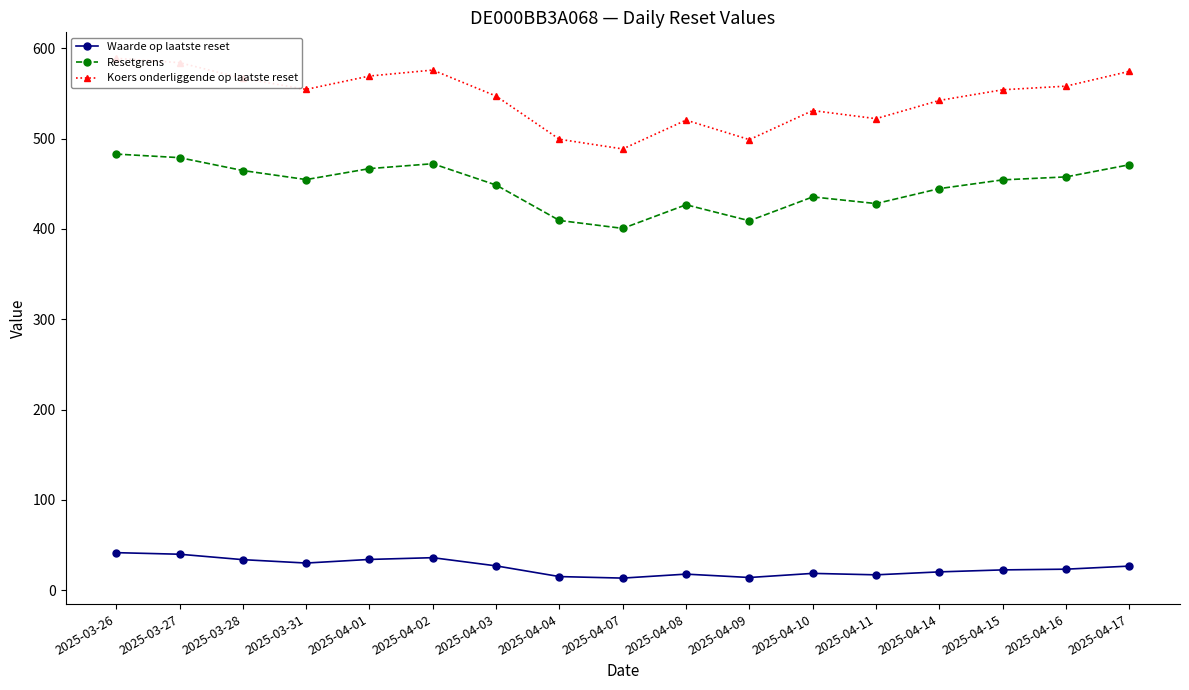

What is the difference between the second highest and second lowest values in the Koers onderliggende op laatste reset series?

85.2